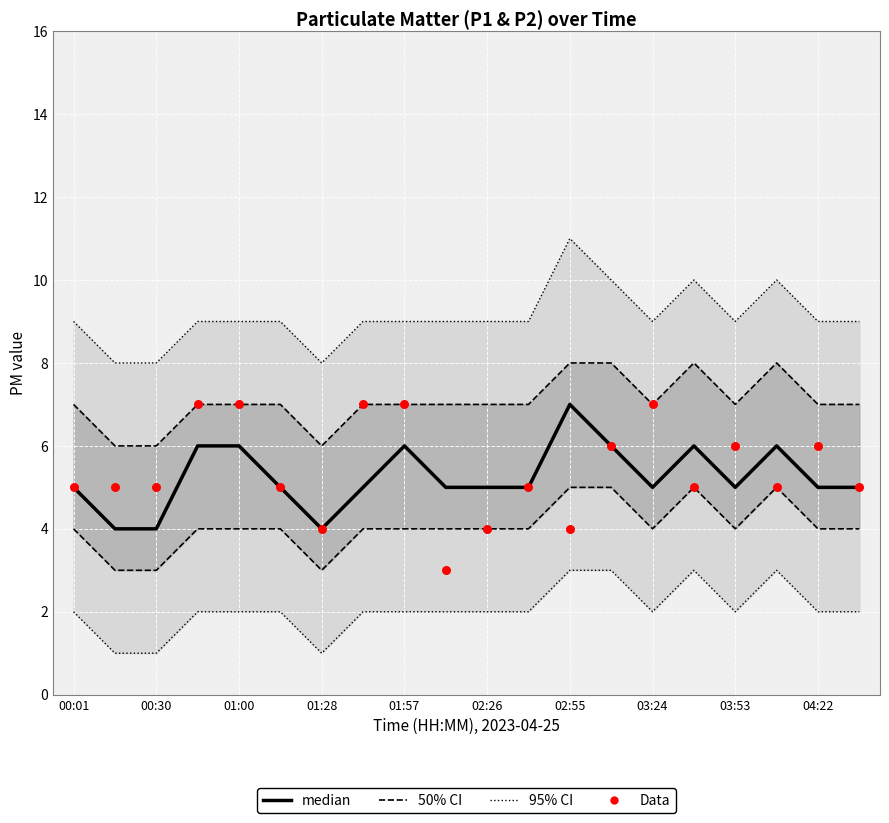

Is the value of 50% CI at 00:30 greater than the value of 95% CI at 15?

No